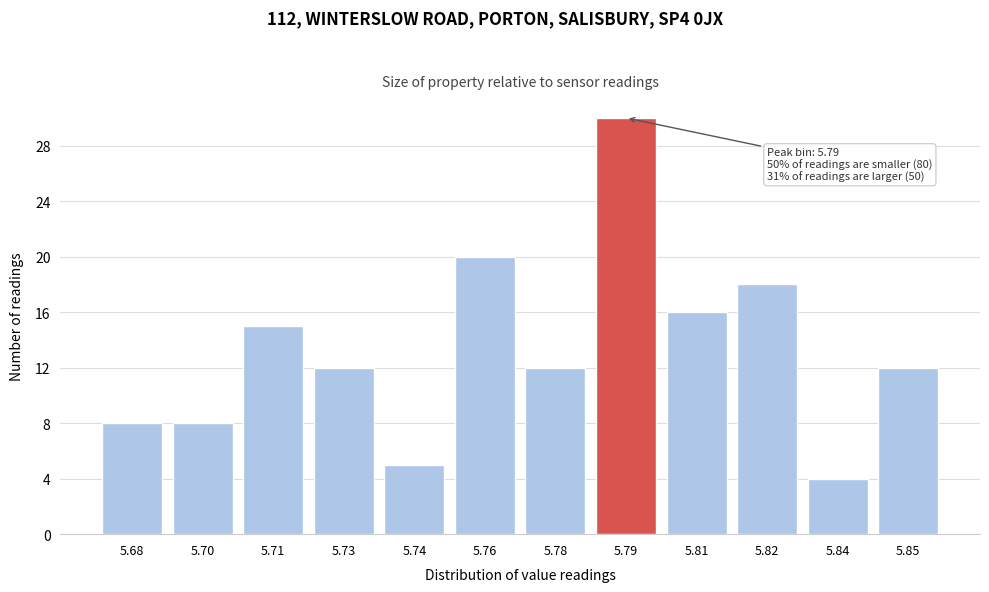

Reading left to right, list all the values displayed in this chart.

8	8	15	12	5	20	12	30	16	18	4	12